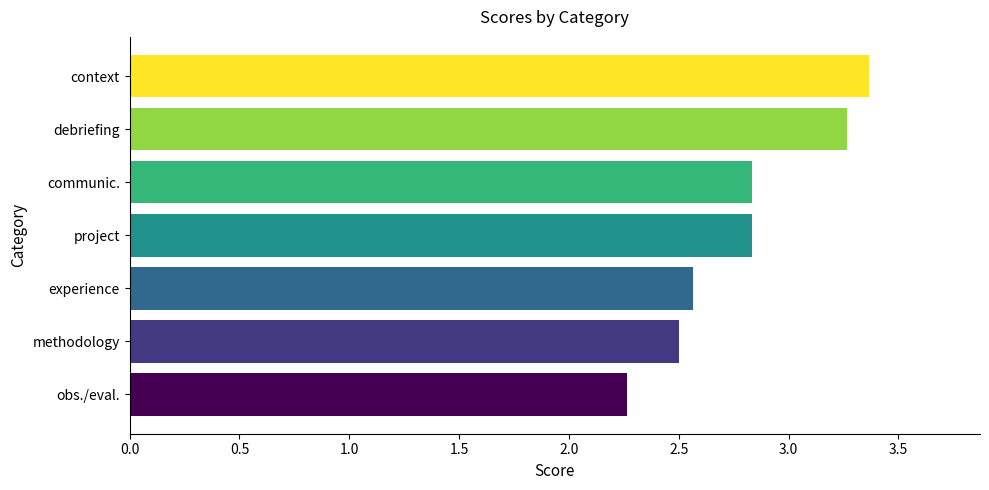

What is the change in value from experience to communic.?

+0.3